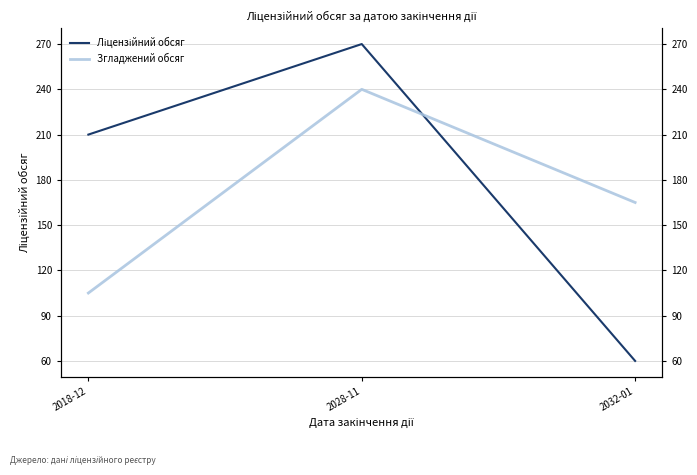

Does the chart display data point markers on the line(s)?

No